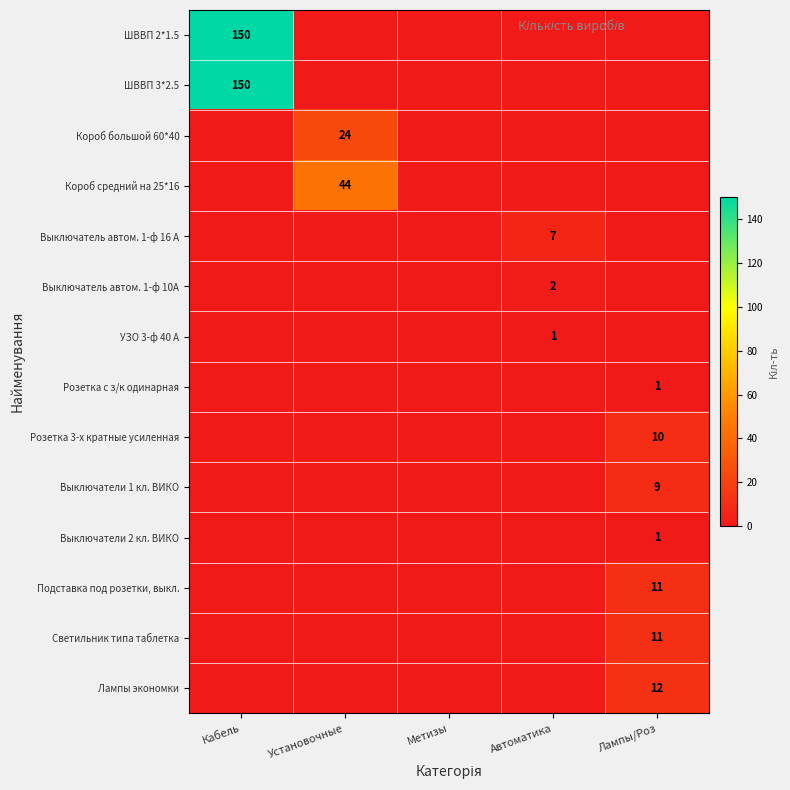

How many categories are shown in the chart?

5